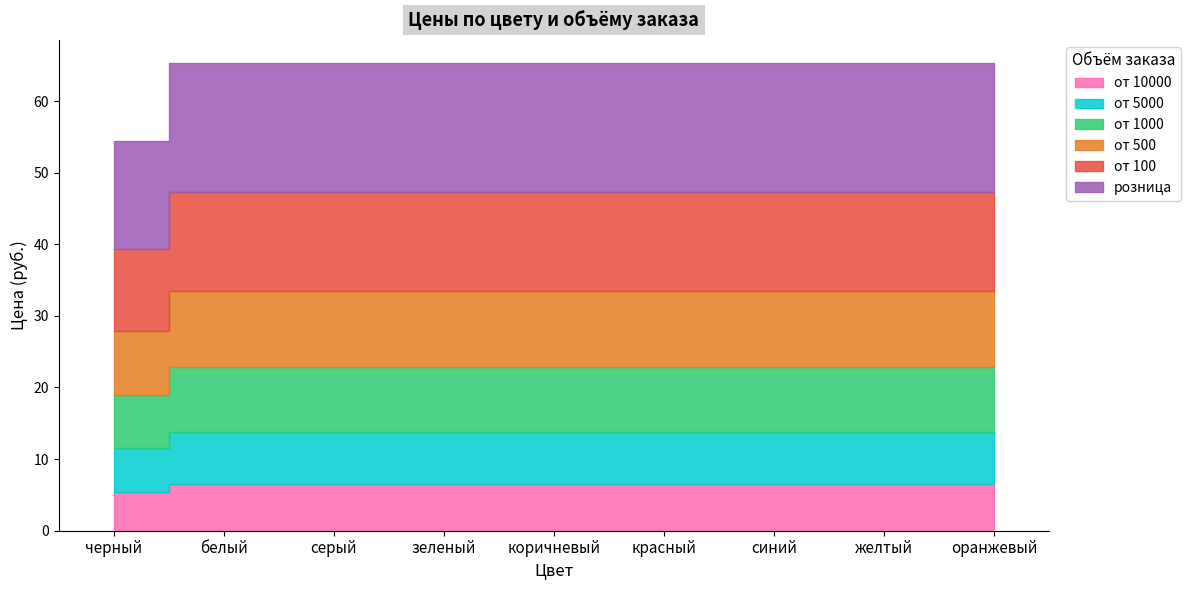

List the labels in order of от 100 value, smallest first.

черный, белый, серый, зеленый, коричневый, красный, синий, желтый, оранжевый